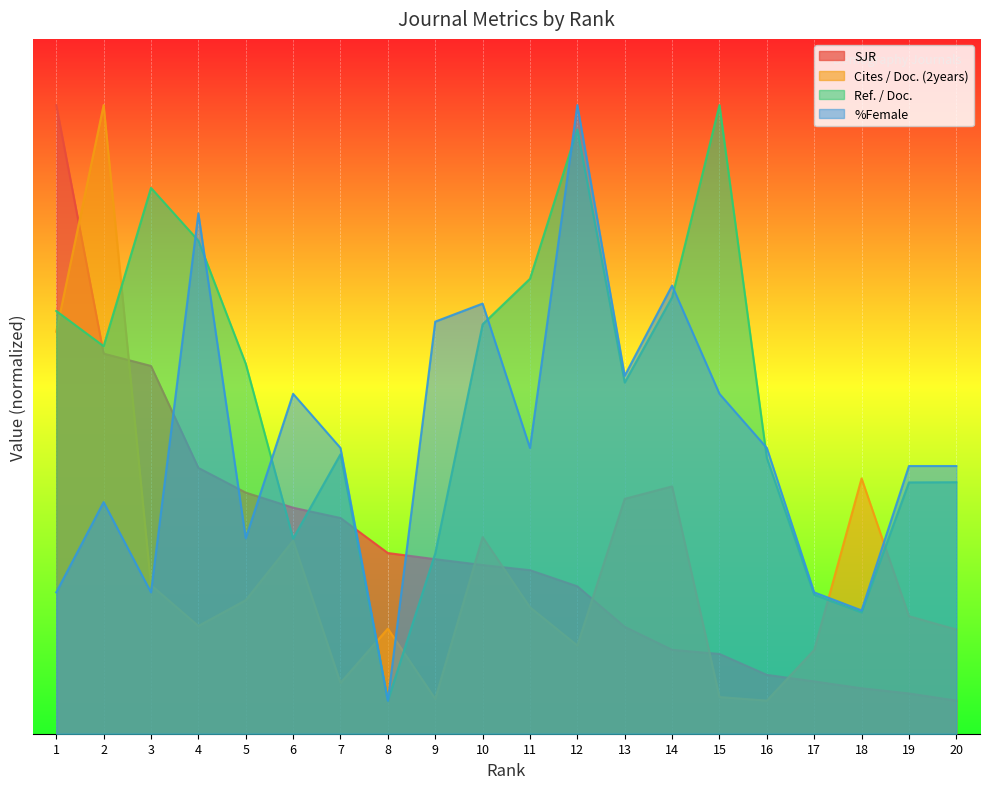

List the series in order of their peak value, lowest first.

SJR, Cites / Doc. (2years), Ref. / Doc., %Female